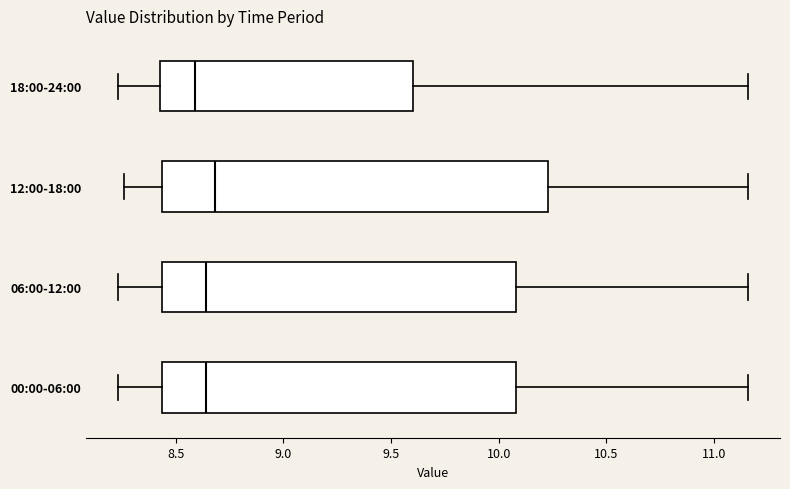

Reading bottom to top, transcribe this box plot: for each box, give where its median line is, the range the box spans, and where its two whiskers end, as read against the x-axis. The values are not printed on the chart, so give them approximately, as read against the axis.

00:00-06:00: median 8.65, box 8.45 to 10.10, whiskers 8.25 to 11.15
06:00-12:00: median 8.65, box 8.45 to 10.10, whiskers 8.25 to 11.15
12:00-18:00: median 8.70, box 8.45 to 10.25, whiskers 8.25 to 11.15
18:00-24:00: median 8.60, box 8.45 to 9.60, whiskers 8.25 to 11.15